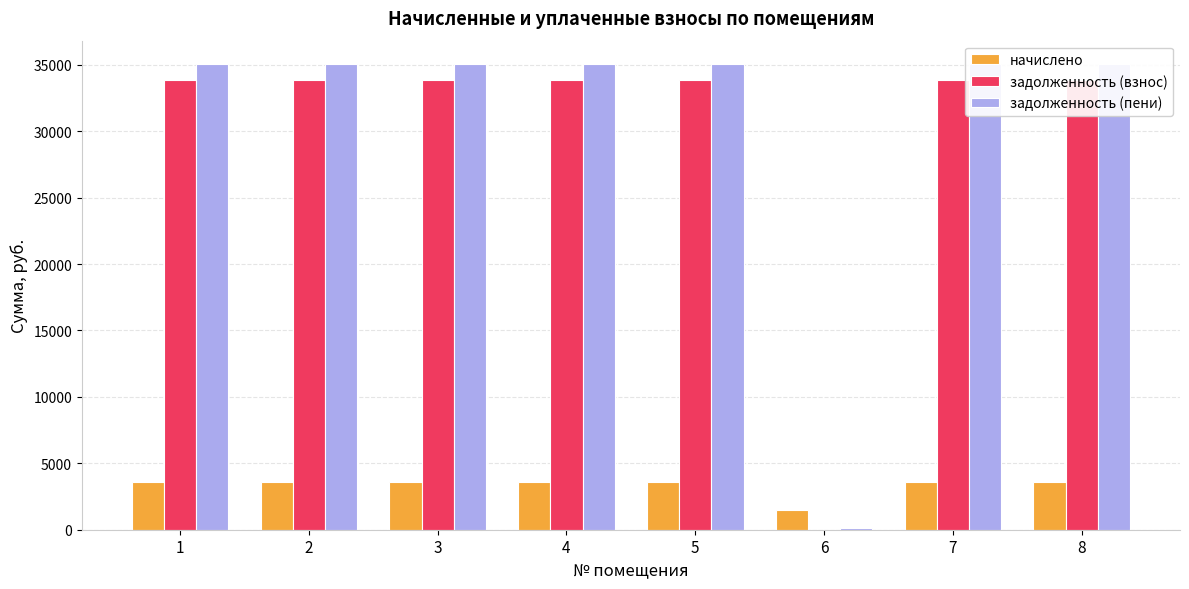

Reading left to right, what are all the values shown in this chart?

начислено: 3600.0	3600.0	3600.0	3600.0	3600.0	1504.8	3600.0	3600.0
задолженность (взнос): 33864.0	33864.0	33864.0	33864.0	33864.0	0.0	33864.0	33864.0
задолженность (пени): 35064.0	35064.0	35064.0	35064.0	35064.0	167.2	35064.0	35064.0